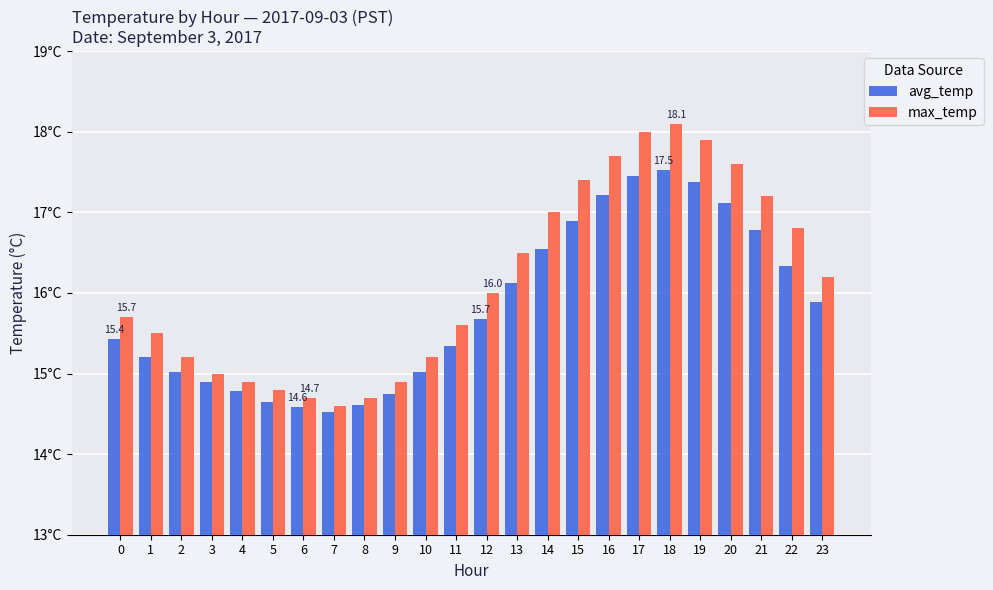

Reading left to right, what are all the values shown in this chart?

avg_temp: 0=15.4	1=15.2	2=15.0	3=14.9	4=14.8	5=14.7	6=14.6	7=14.5	8=14.6	9=14.8	10=15.0	11=15.3	12=15.7	13=16.1	14=16.5	15=16.9	16=17.2	17=17.4	18=17.5	19=17.4	20=17.1	21=16.8	22=16.3	23=15.9
max_temp: 0=15.7	1=15.5	2=15.2	3=15.0	4=14.9	5=14.8	6=14.7	7=14.6	8=14.7	9=14.9	10=15.2	11=15.6	12=16.0	13=16.5	14=17.0	15=17.4	16=17.7	17=18.0	18=18.1	19=17.9	20=17.6	21=17.2	22=16.8	23=16.2